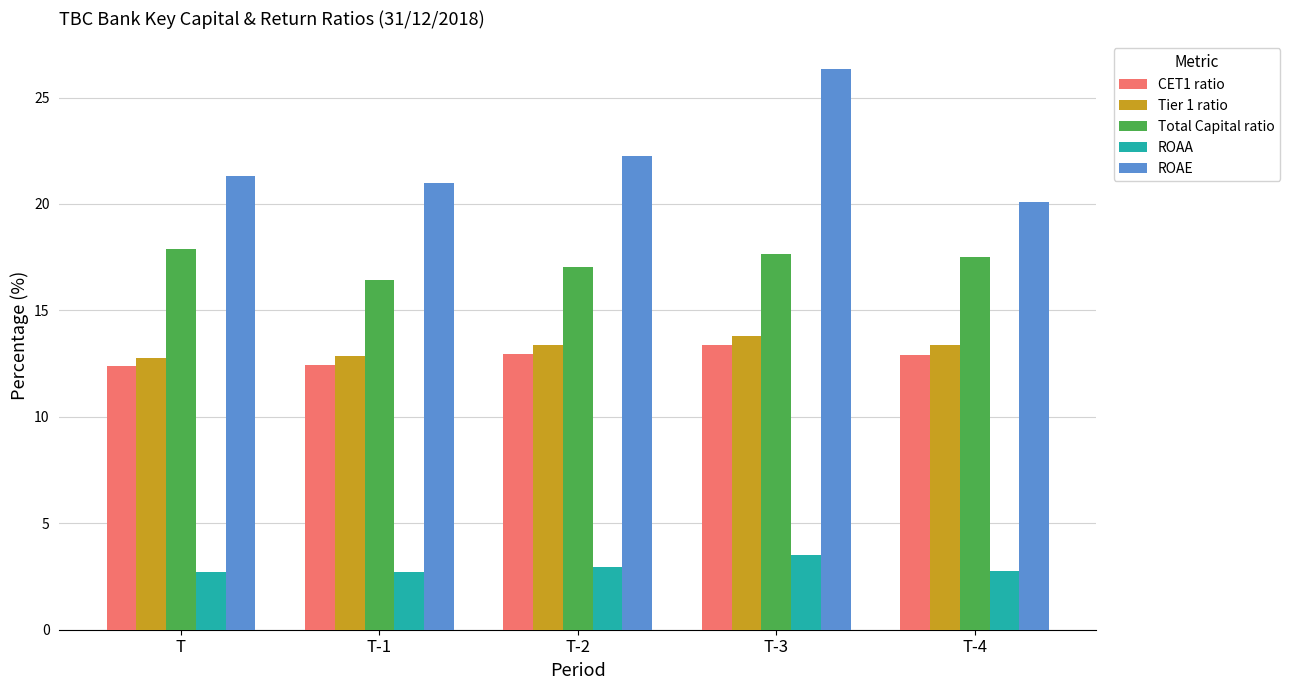

Rank the series at T-4 from highest to lowest value.

ROAE, Total Capital ratio, Tier 1 ratio, CET1 ratio, ROAA